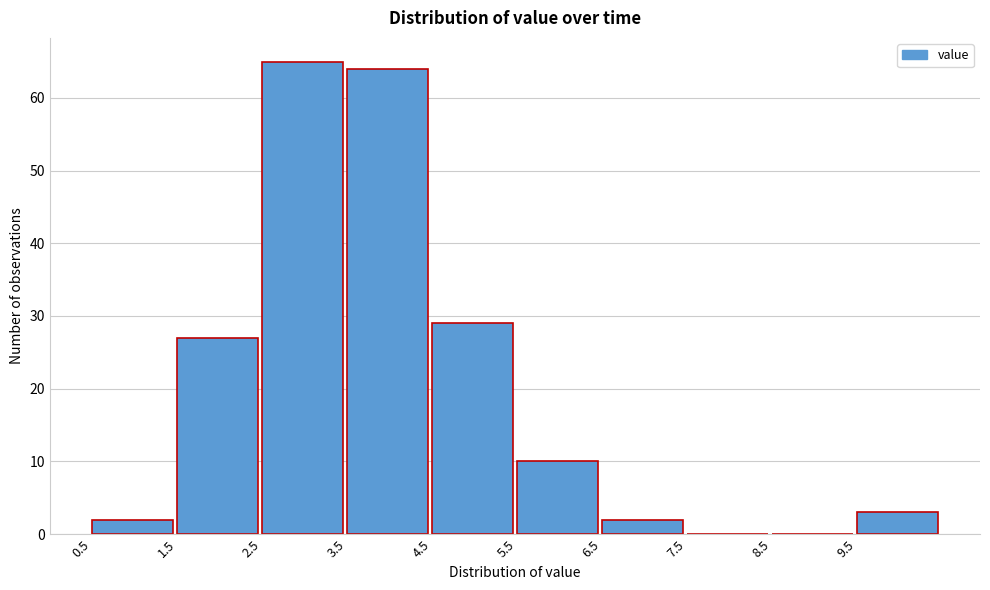

Reading left to right, transcribe this chart: for each bar, give the range it covers on the x-axis and its height. The values are not printed on the chart, so give them approximately, as read against the axis.

0.5 to 1.5: 2
1.5 to 2.5: 27
2.5 to 3.5: 65
3.5 to 4.5: 64
4.5 to 5.5: 29
5.5 to 6.5: 10
6.5 to 7.5: 2
7.5 to 8.5: 0
8.5 to 9.5: 0
9.5 to 10.5: 3